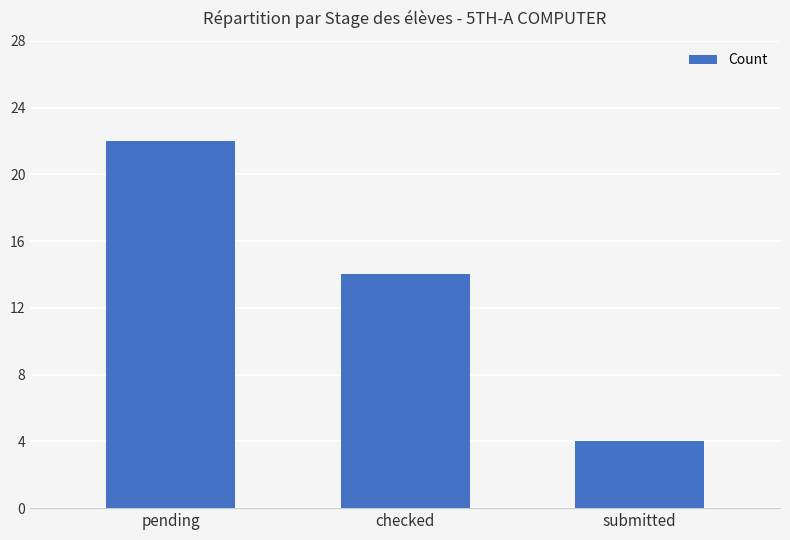

What is the sum of all values?

40